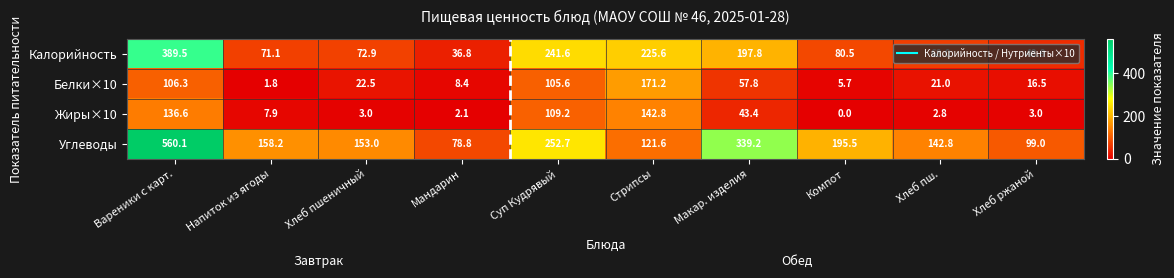

What is the difference between the maximum and second lowest values in the Жиры×10 series?

140.7